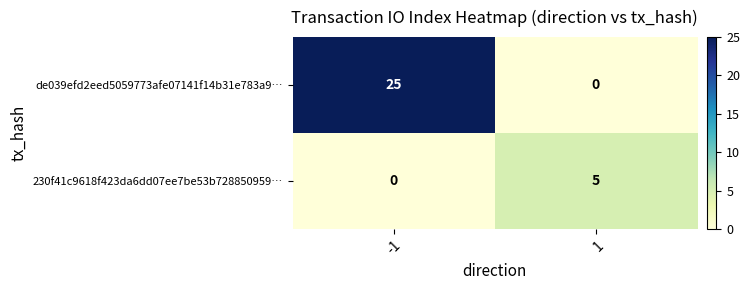

What is the spread (max minus min) of values at -1?

25